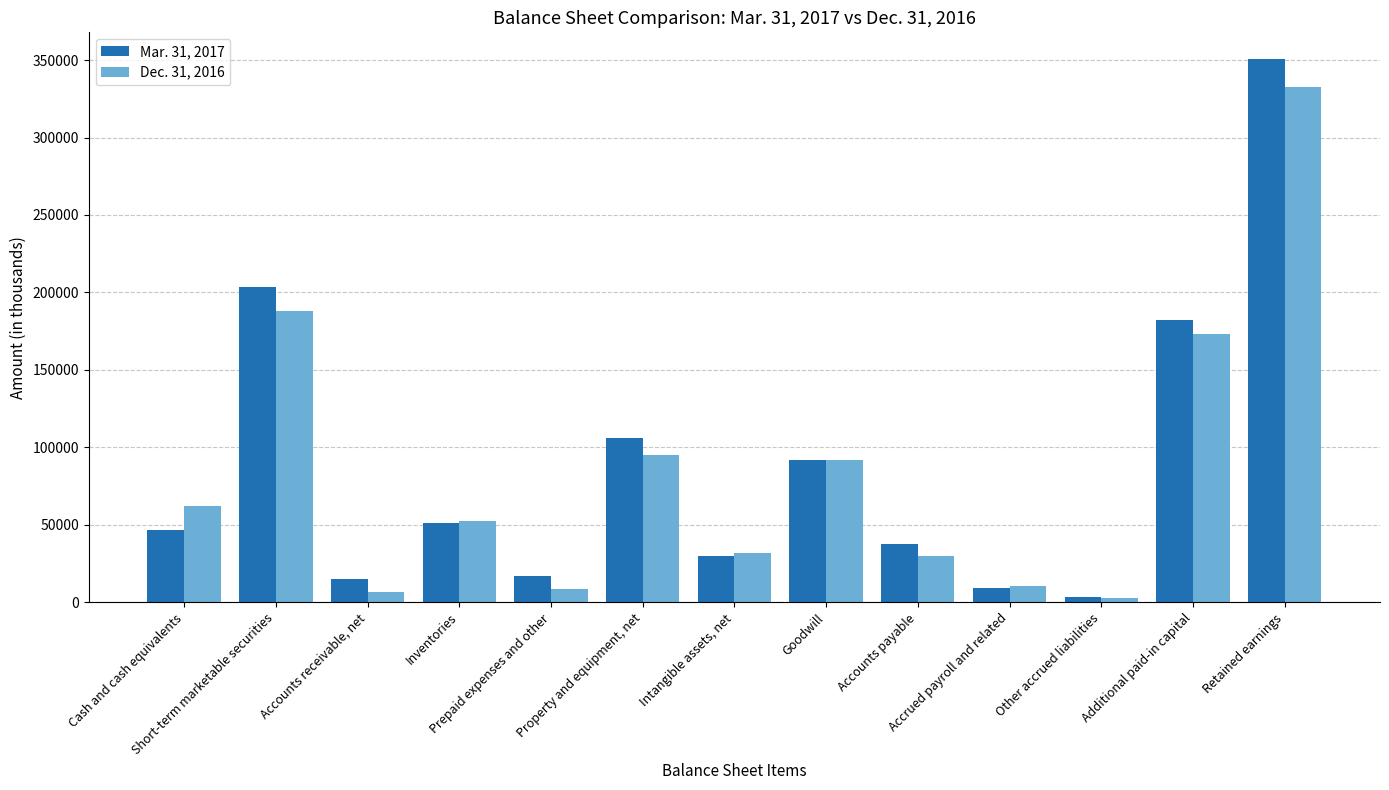

The value of Mar. 31, 2017 at Inventories is 66786. True or false?

False